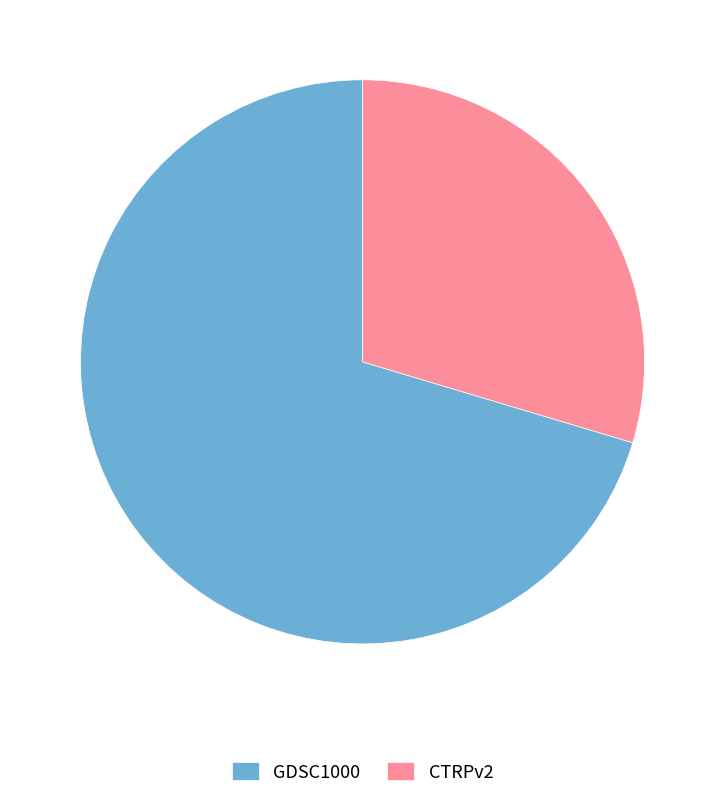

True or false: GDSC1000 accounts for 70% of the total.

True